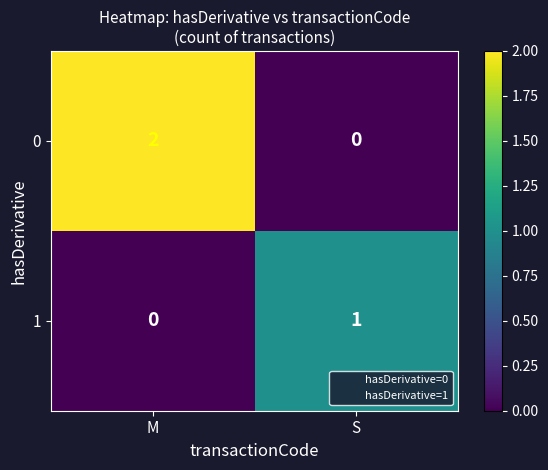

Is it true that 1 equals 1 at S?

True